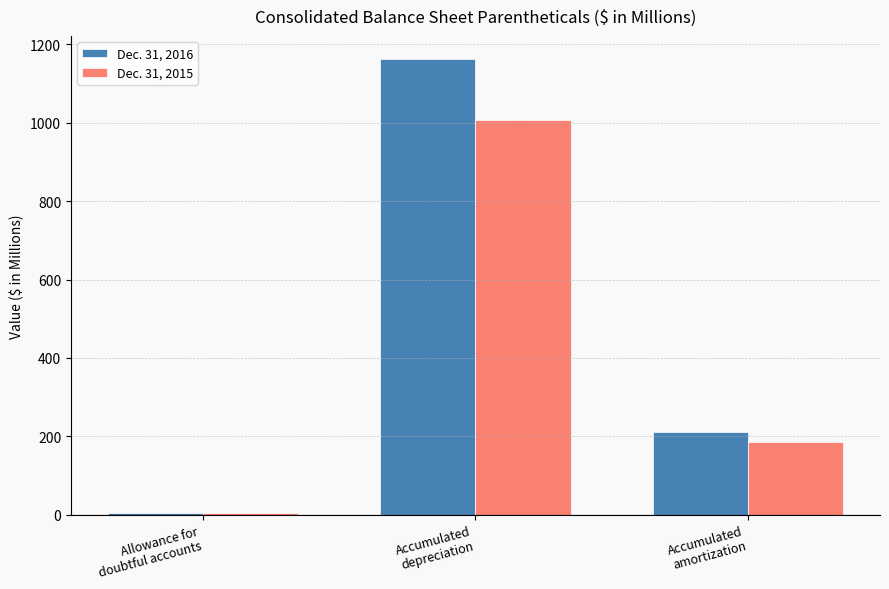

List the series in order of their peak value, highest first.

Dec. 31, 2016, Dec. 31, 2015